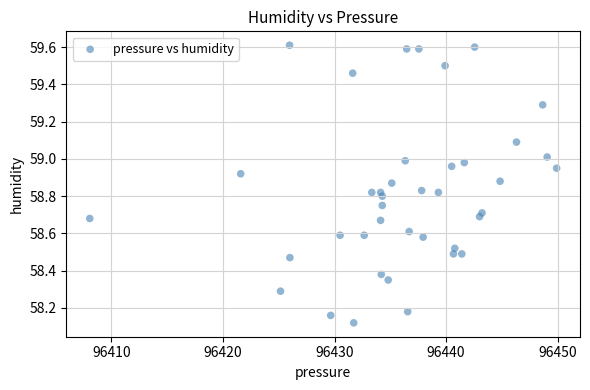

What is the range of X values (max minus min)?

41.9